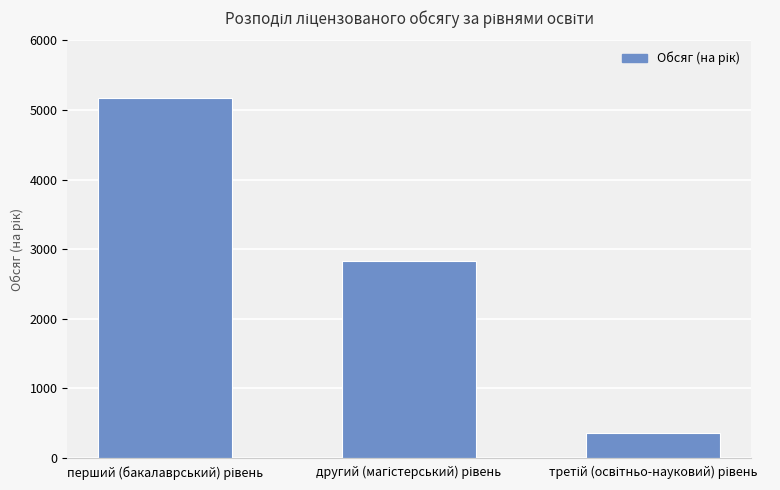

How many data points are less than 2824?

1